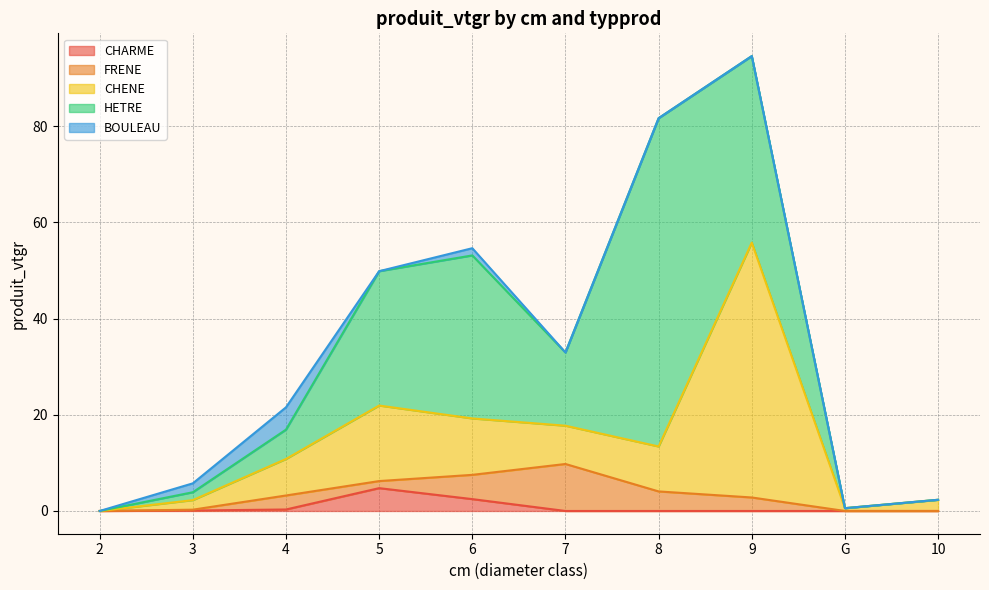

How many distinct data groups are displayed?

5